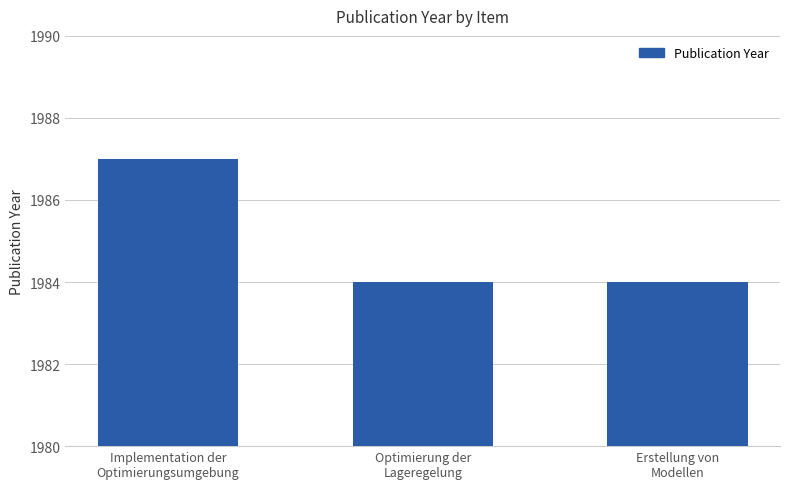

Approximately how many times larger is the value at Erstellung von
Modellen compared to Optimierung der
Lageregelung?

1.0